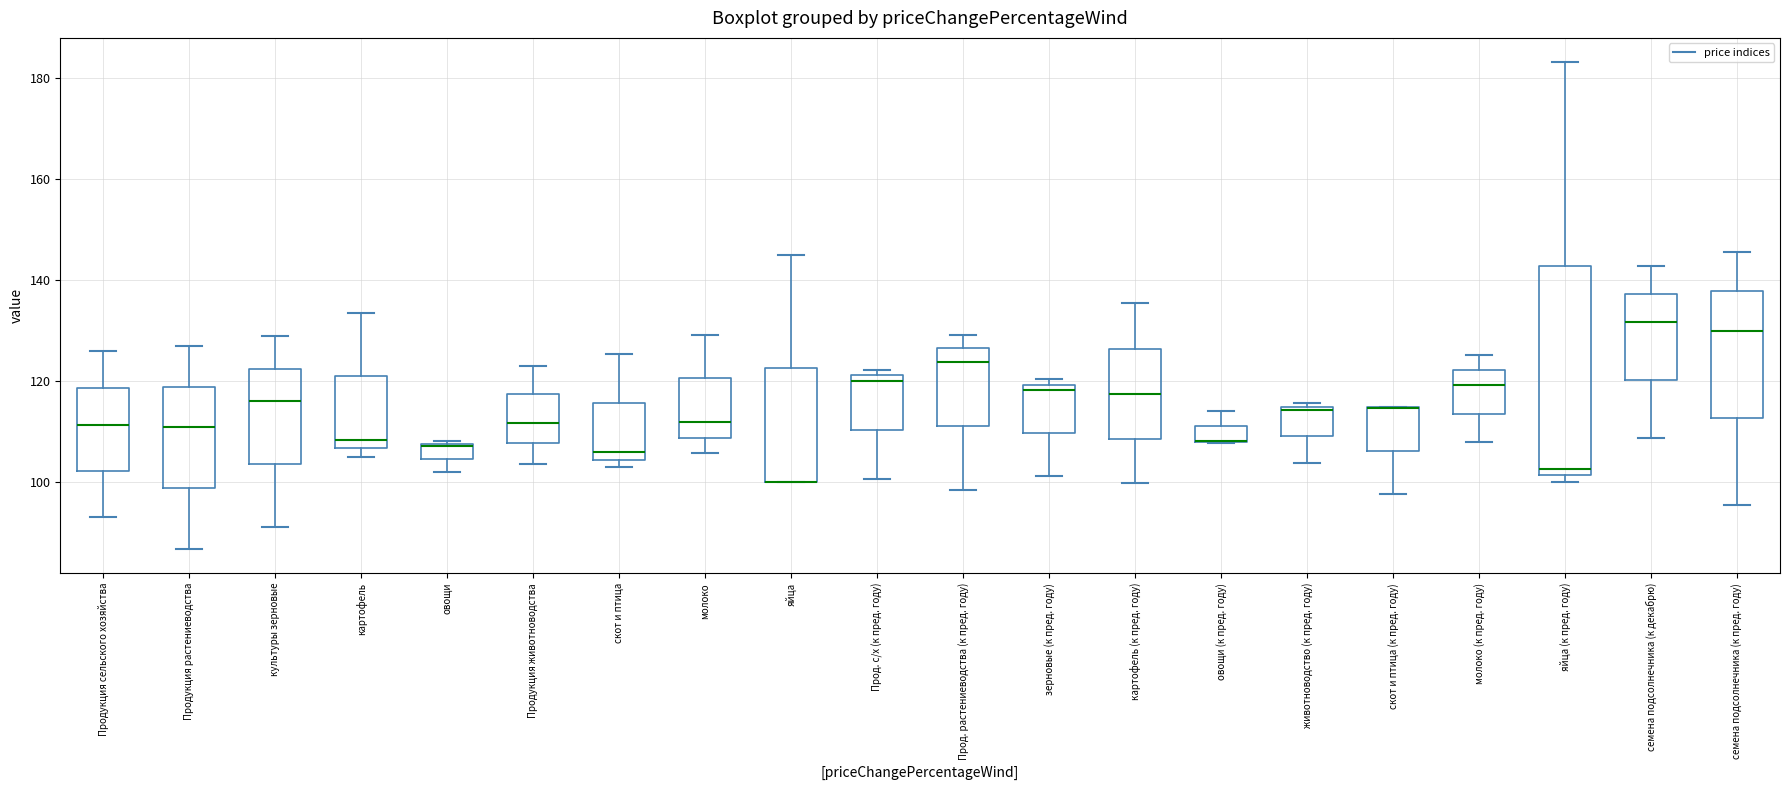

Reading left to right, read every box against the y-axis: the position of its median line, the range the box covers, and the ends of its whiskers. The values are not printed on the chart, so give them approximately, as read against the axis.

Продукция сельского хозяйства: median 112, box 102 to 118, whiskers 94 to 126
Продукция растениеводства: median 110, box 98 to 118, whiskers 86 to 126
культуры зерновые: median 116, box 104 to 122, whiskers 92 to 128
картофель: median 108, box 106 to 120, whiskers 104 to 134
овощи: median 108, box 104 to 108, whiskers 102 to 108
Продукция животноводства: median 112, box 108 to 118, whiskers 104 to 124
скот и птица: median 106, box 104 to 116, whiskers 104 (just below the box's lower edge) to 126
молоко: median 112, box 108 to 120, whiskers 106 to 130
яйца: median 100 (drawn on the box's lower edge), box 100 to 122, whiskers 100 to 144
Прод. с/х (к пред. году): median 120, box 110 to 122, whiskers 100 to 122 (just above the box's upper edge)
Прод. растениеводства (к пред. году): median 124, box 112 to 126, whiskers 98 to 130
зерновые (к пред. году): median 118, box 110 to 120, whiskers 102 to 120 (just above the box's upper edge)
картофель (к пред. году): median 118, box 108 to 126, whiskers 100 to 136
овощи (к пред. году): median 108 (drawn on the box's lower edge), box 108 to 112, whiskers 108 to 114
животноводство (к пред. году): median 114 (just below the box's upper edge), box 110 to 114, whiskers 104 to 116
скот и птица (к пред. году): median 114 (drawn on the box's upper edge), box 106 to 114, whiskers 98 to 114
молоко (к пред. году): median 120, box 114 to 122, whiskers 108 to 126
яйца (к пред. году): median 102 (just above the box's lower edge), box 102 to 142, whiskers 100 to 184
семена подсолнечника (к декабрю): median 132, box 120 to 138, whiskers 108 to 142
семена подсолнечника (к пред. году): median 130, box 112 to 138, whiskers 96 to 146